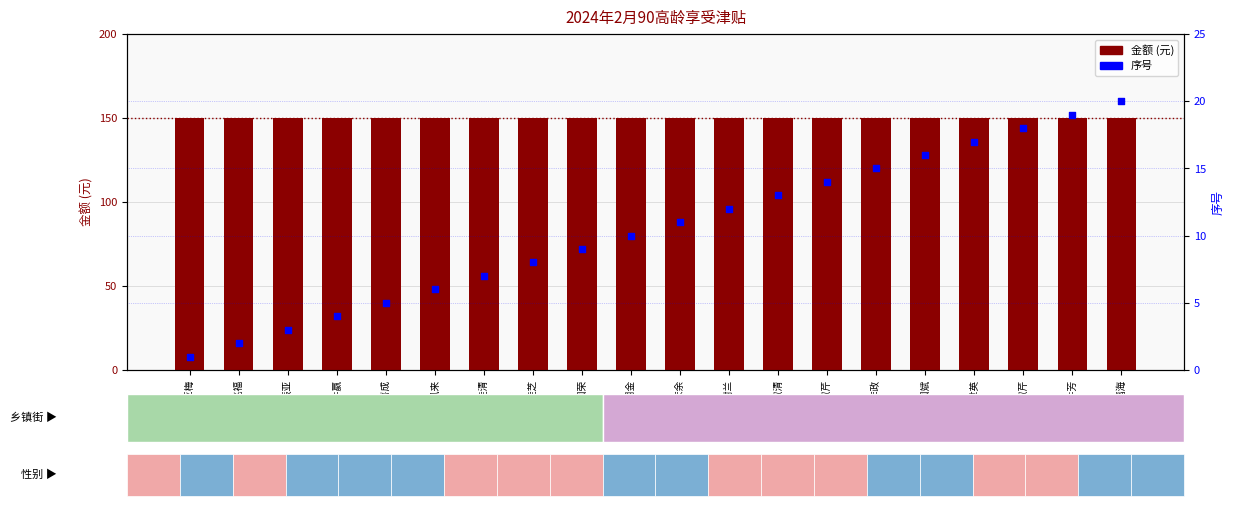

Which series has the largest total across all categories?

金额 (元)